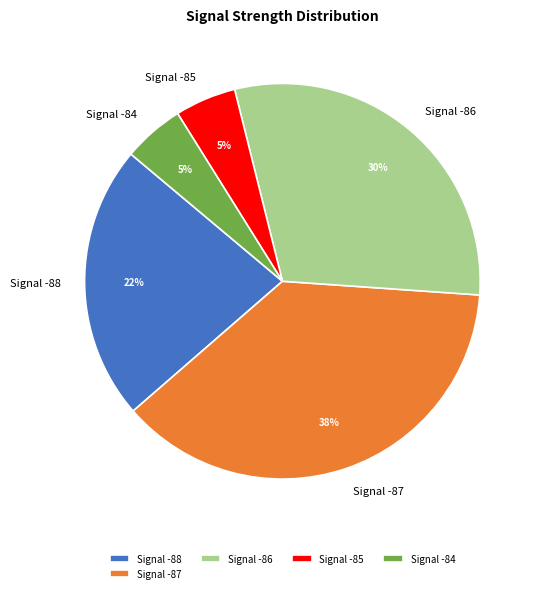

Is it true that Signal -84 is 5% of the pie?

True